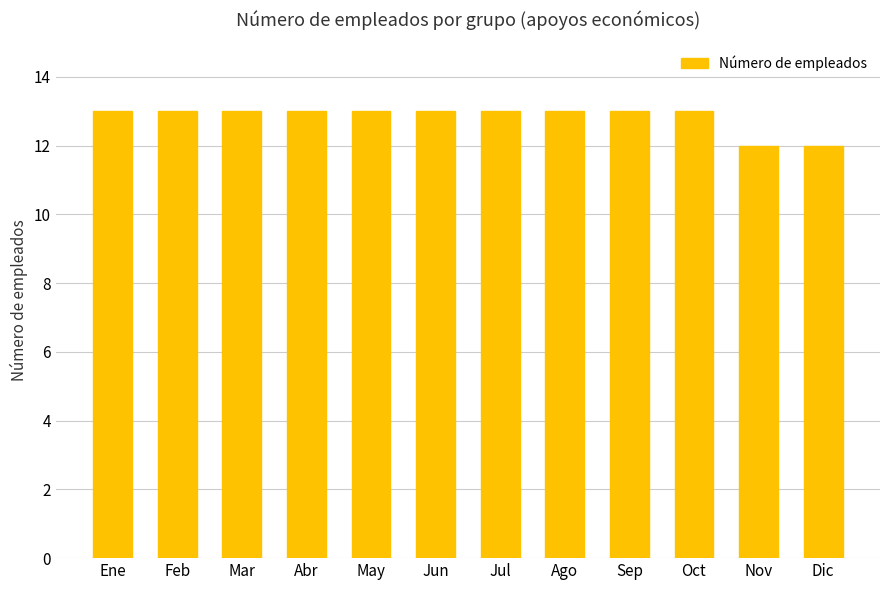

What is the greatest value displayed?

13